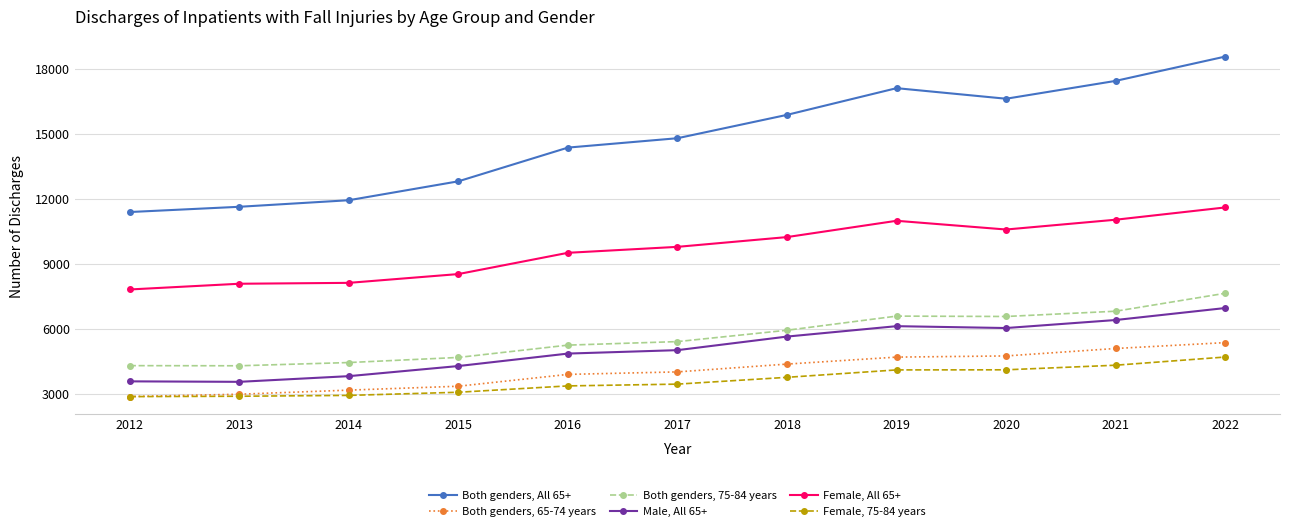

Rank the series at 2012 from highest to lowest value.

Both genders, All 65+, Female, All 65+, Both genders, 75-84 years, Male, All 65+, Both genders, 65-74 years, Female, 75-84 years